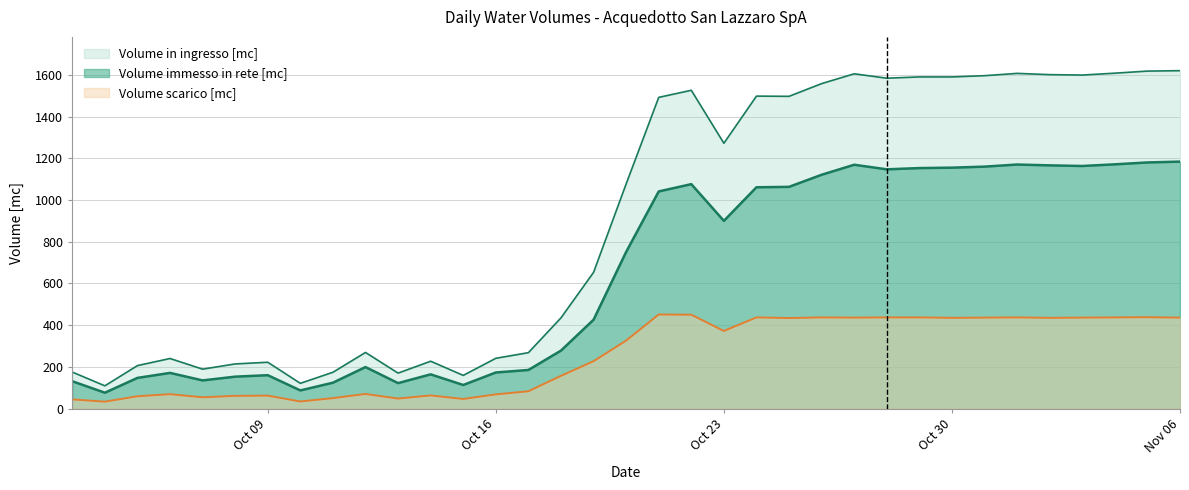

Does the chart display data point markers on the line(s)?

No